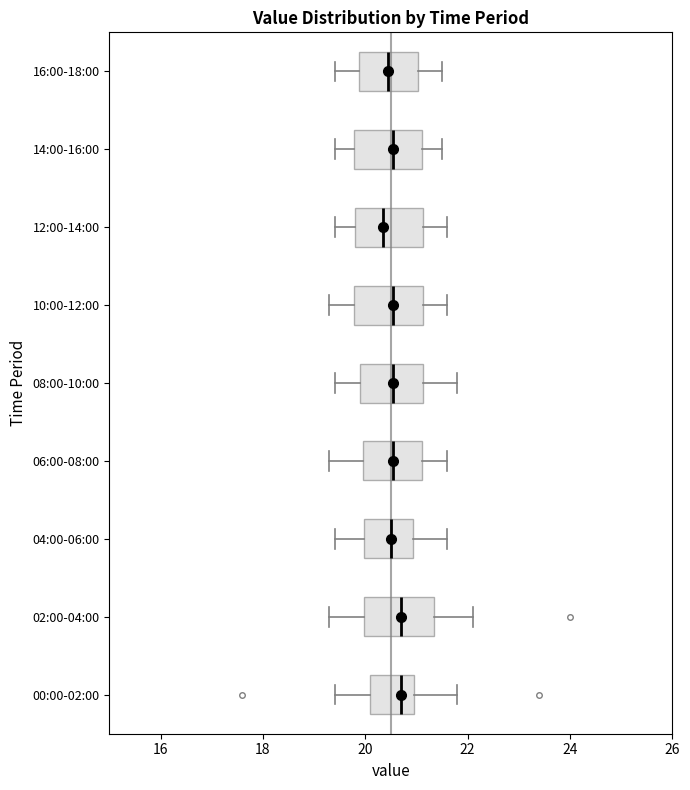

Reading bottom to top, read every box against the x-axis: the position of its median line, the range the box covers, and the ends of its whiskers. The values are not printed on the chart, so give them approximately, as read against the axis.

00:00-02:00: median 20.8, box 20.2 to 21.0, whiskers 19.4 to 21.8
02:00-04:00: median 20.8, box 20.0 to 21.4, whiskers 19.4 to 22.2
04:00-06:00: median 20.6, box 20.0 to 21.0, whiskers 19.4 to 21.6
06:00-08:00: median 20.6, box 20.0 to 21.2, whiskers 19.4 to 21.6
08:00-10:00: median 20.6, box 20.0 to 21.2, whiskers 19.4 to 21.8
10:00-12:00: median 20.6, box 19.8 to 21.2, whiskers 19.4 to 21.6
12:00-14:00: median 20.4, box 19.8 to 21.2, whiskers 19.4 to 21.6
14:00-16:00: median 20.6, box 19.8 to 21.2, whiskers 19.4 to 21.6
16:00-18:00: median 20.4, box 19.8 to 21.0, whiskers 19.4 to 21.6